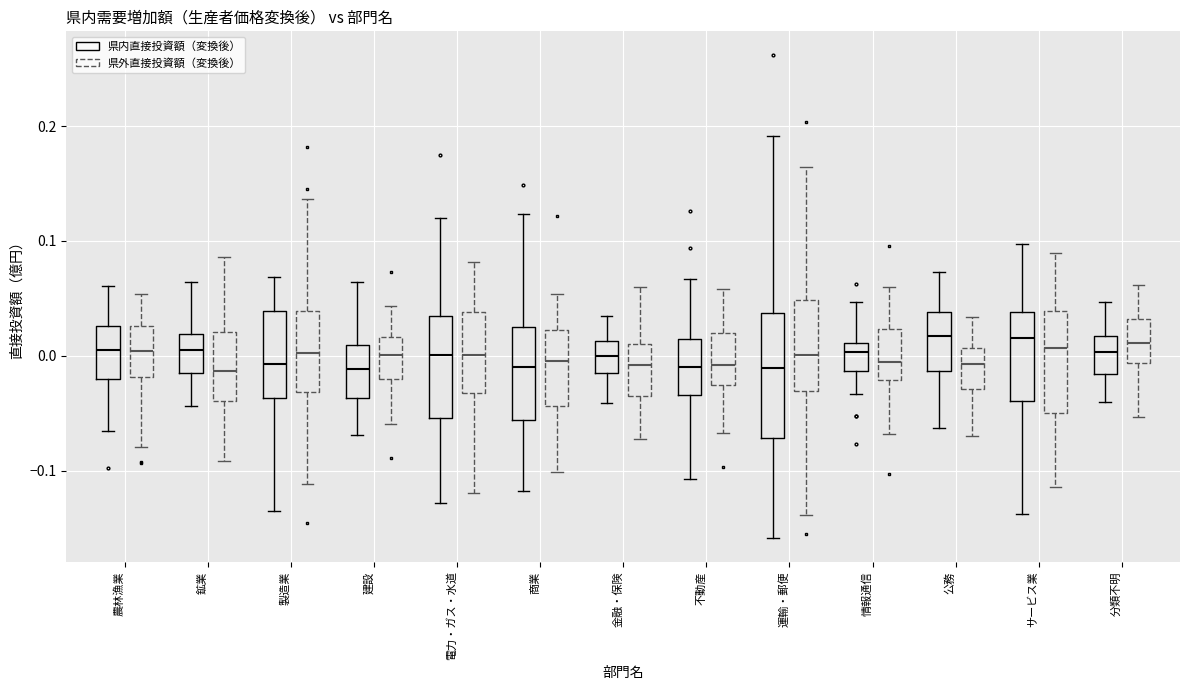

Where is the upper edge of the box for 金融・保険 (県内直接投資額（変換後）) on the y-axis? The values are not printed on the chart, so give them approximately, as read against the axis.

0.01